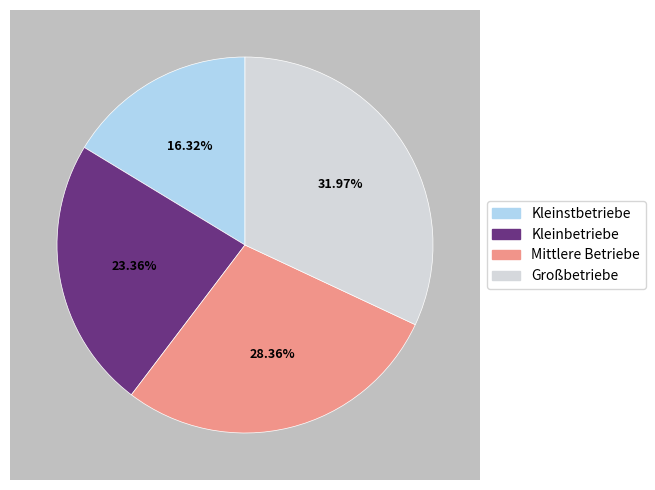

Rank the categories by value from lowest to highest.

Kleinstbetriebe, Kleinbetriebe, Mittlere Betriebe, Großbetriebe